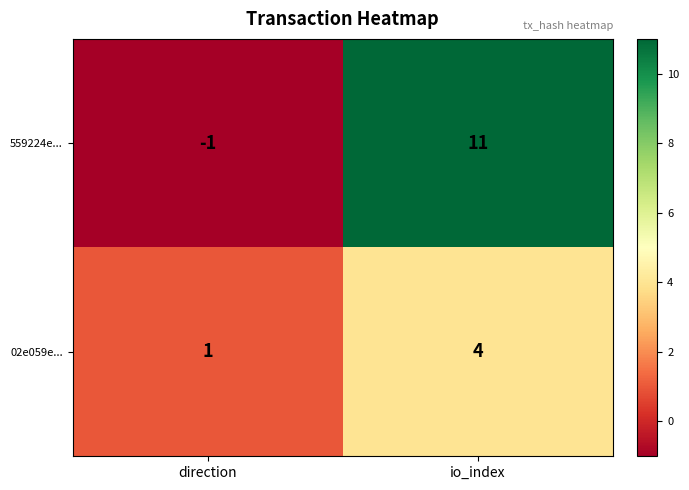

Reading left to right, extract all data points from this chart.

559224e...: -1	11
02e059e...: 1	4